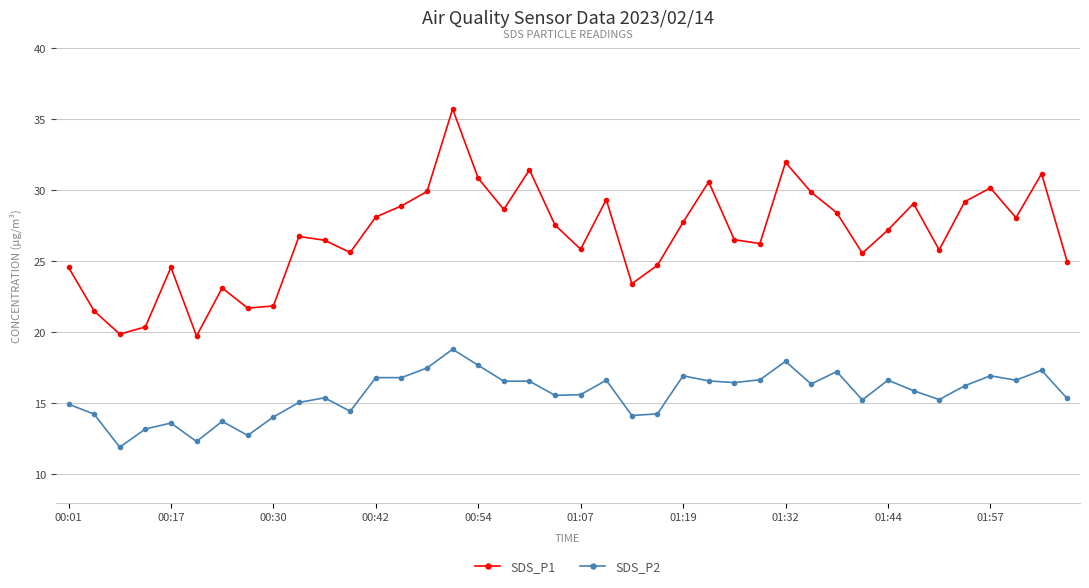

Which series has the largest range (max minus min)?

SDS_P1